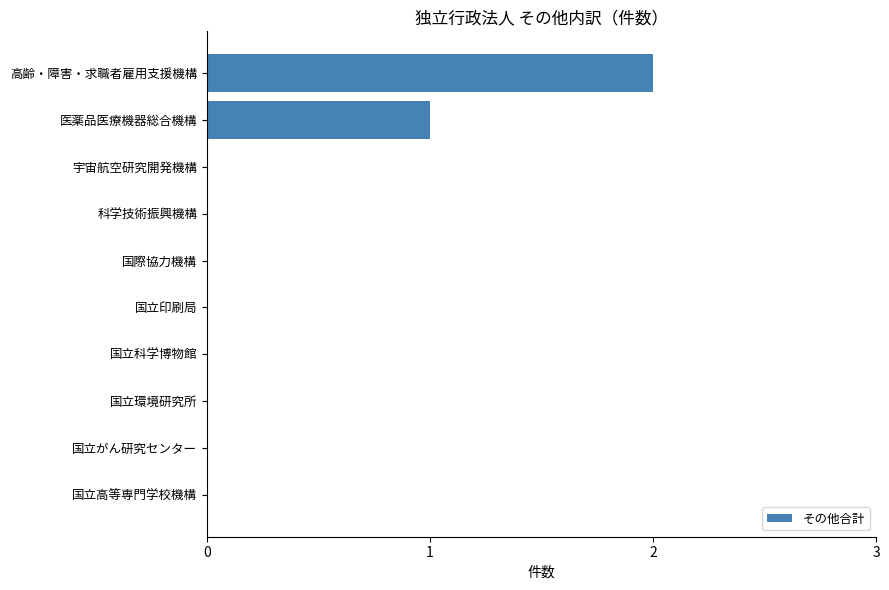

What is the sum of all values?

3